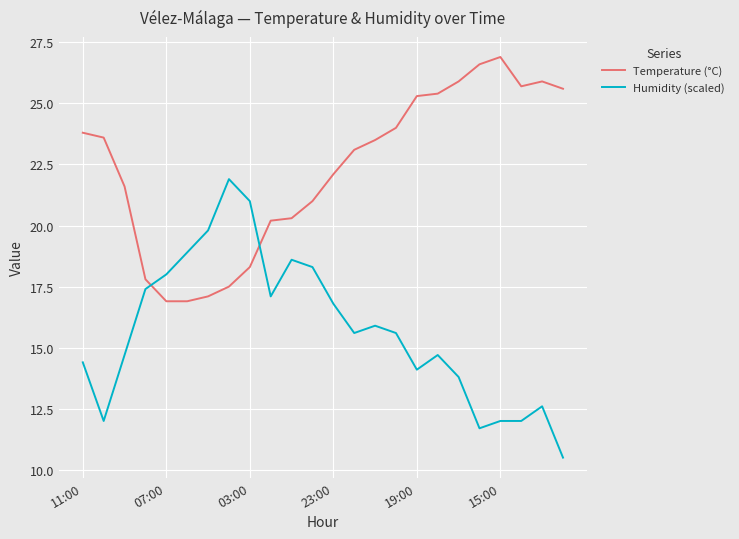

List the series in order of their peak value, lowest first.

Humidity (scaled), Temperature (°C)